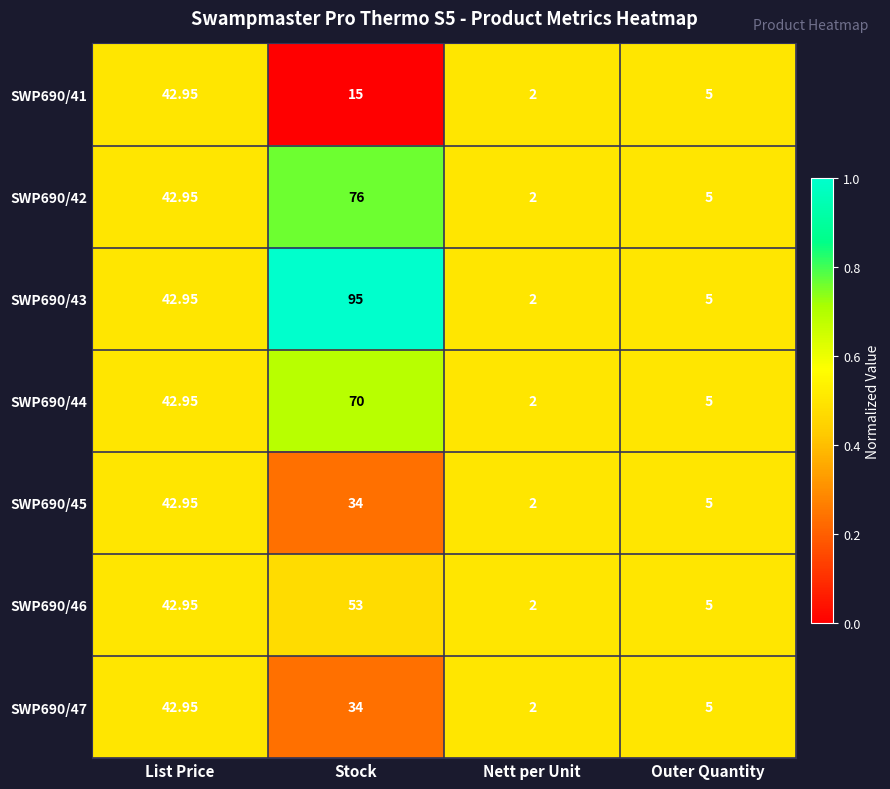

At which label does SWP690/41 first exceed 15?

List Price